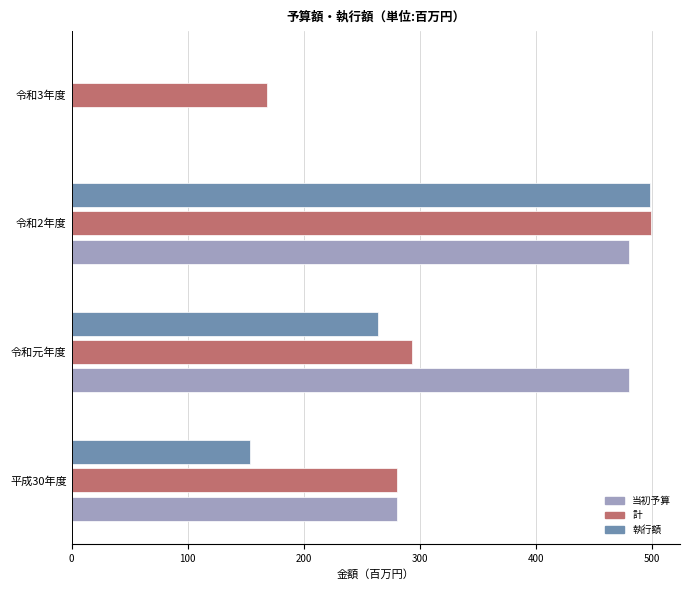

Where is 当初予算 nearest to the value 240?

平成30年度